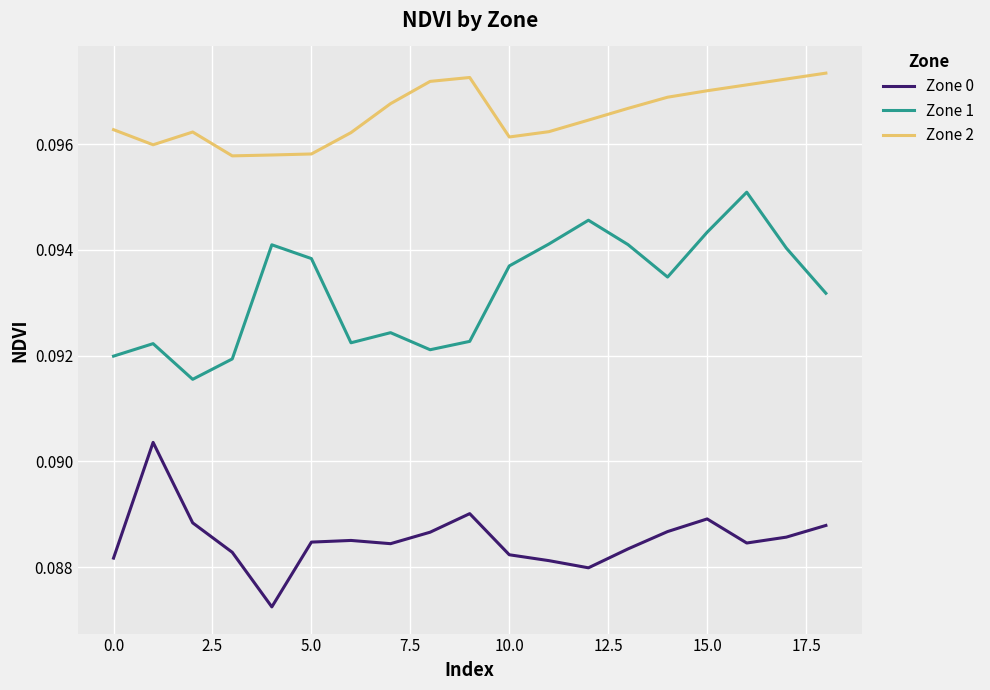

True or false: Zone 1 and Zone 2 intersect in this chart.

False